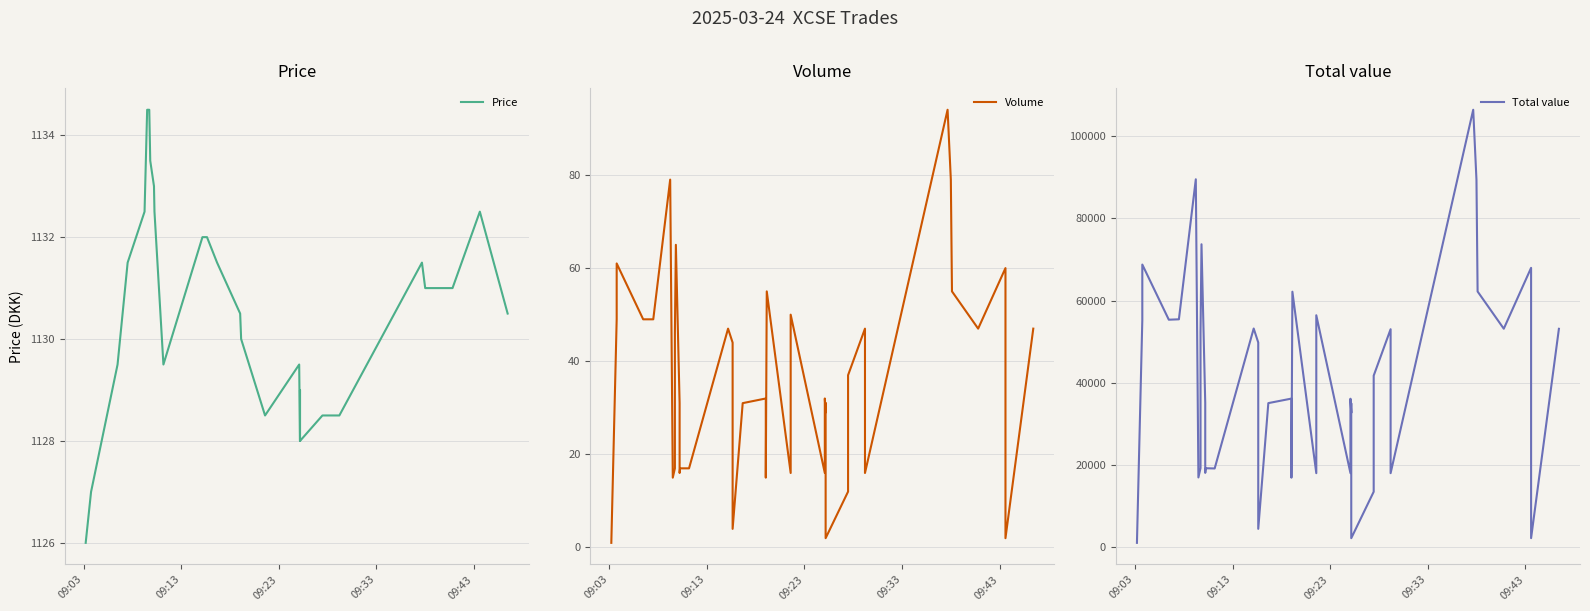

Which category has the lowest value in the Total value series?

09:03